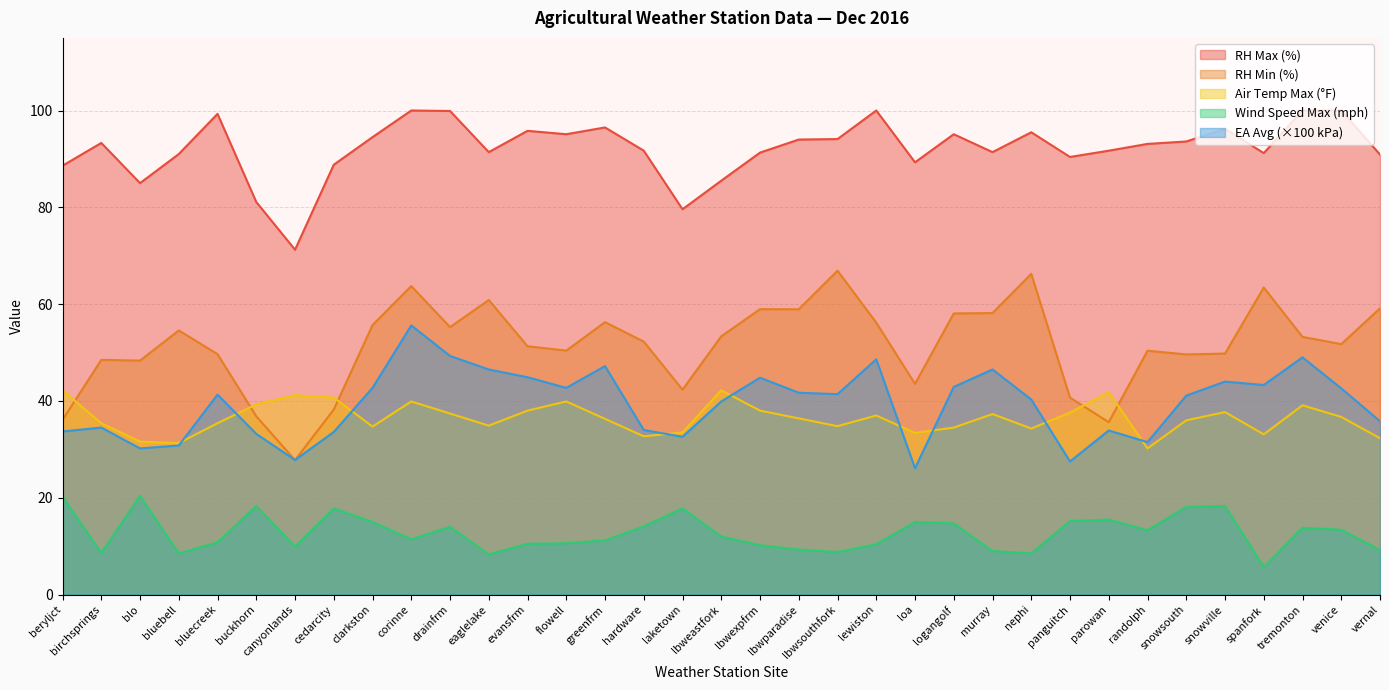

Which series has the widest spread of values?

RH Min (%)